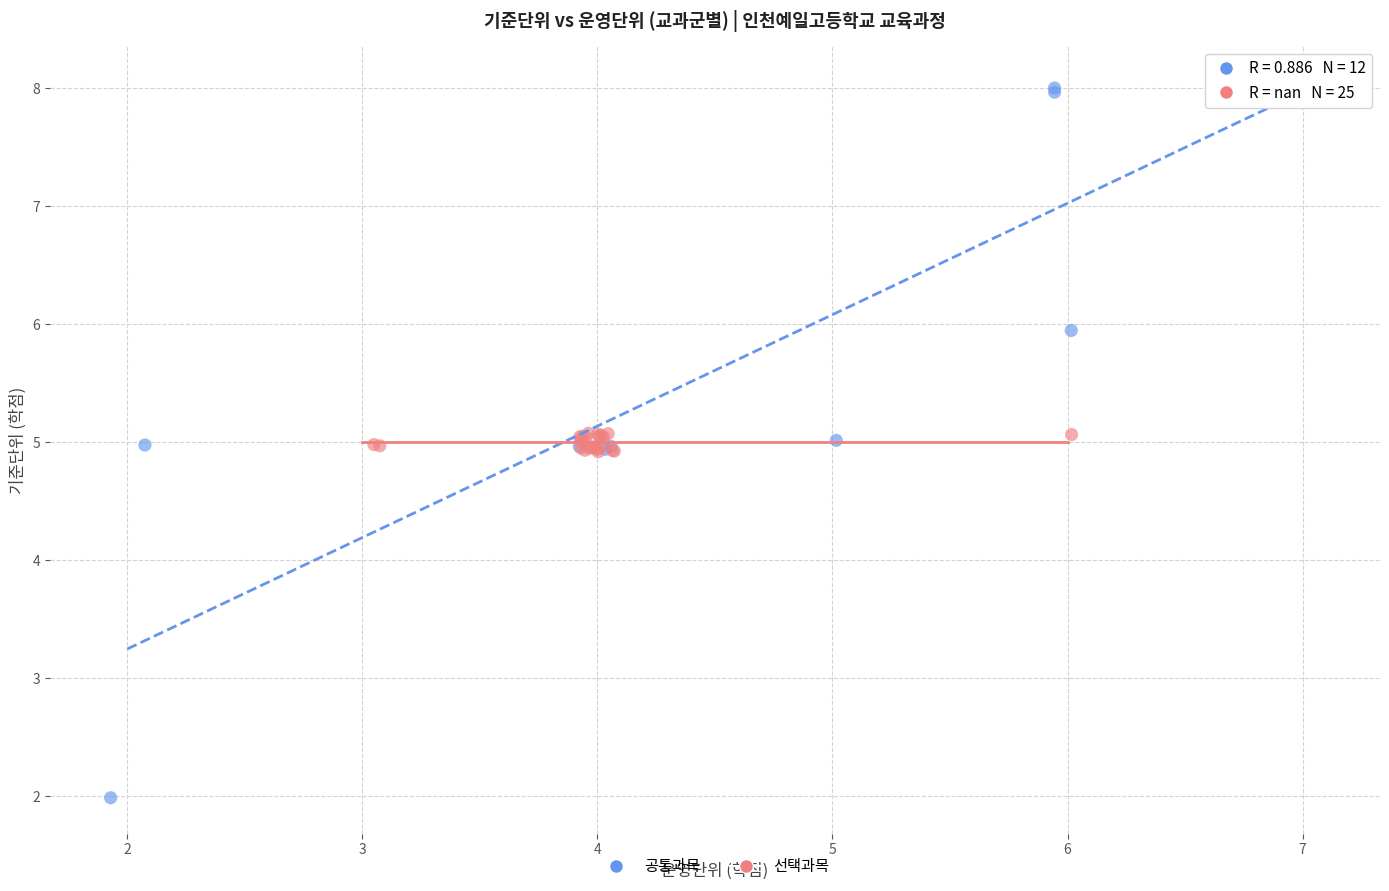

Which series reaches the minimum Y coordinate?

공통과목